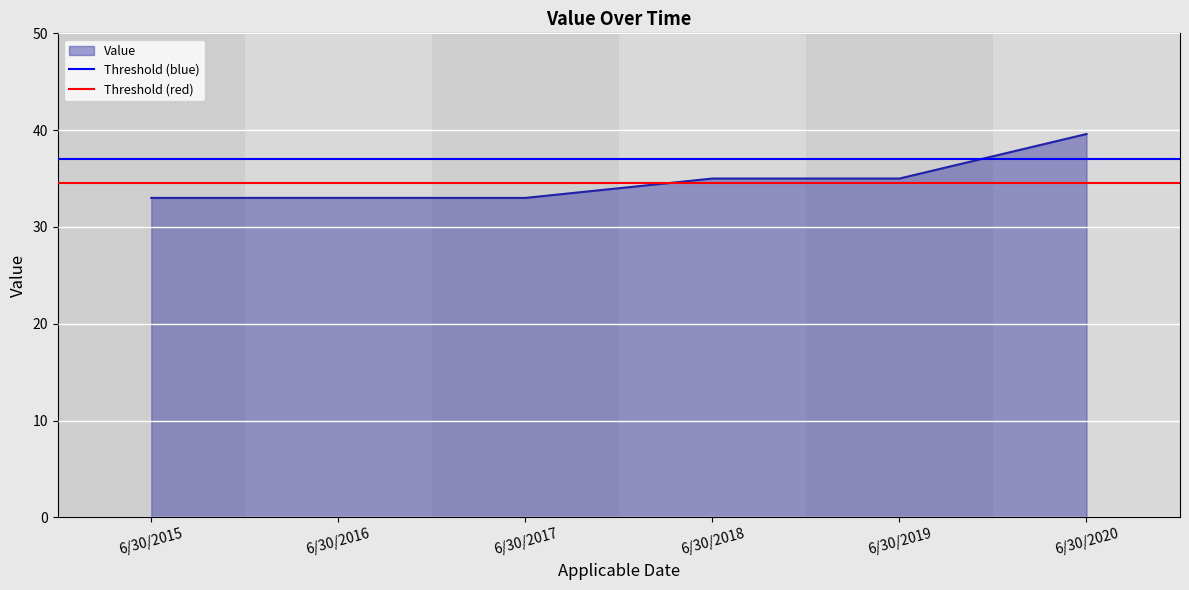

Which series has the largest total across all categories?

Threshold (blue)